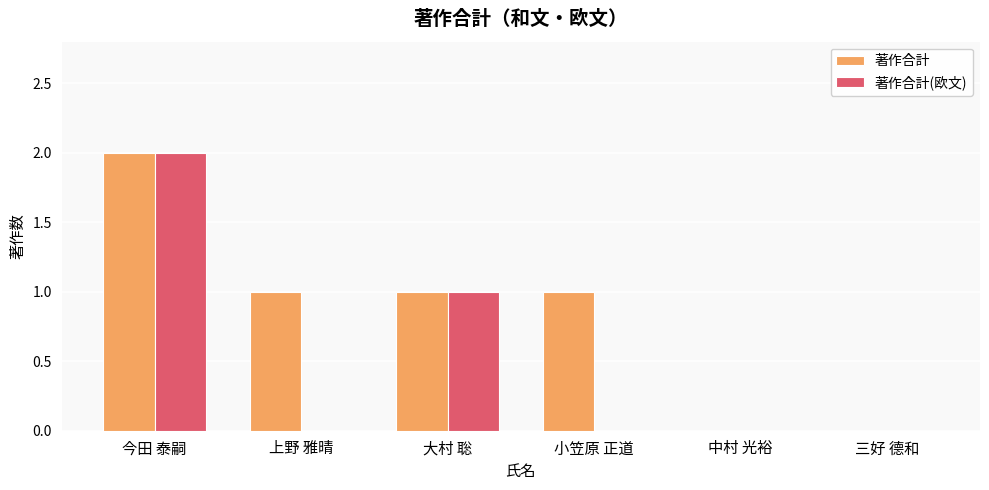

What is the sum of the 著作合計 values at 今田 泰嗣 and 三好 德和?

2